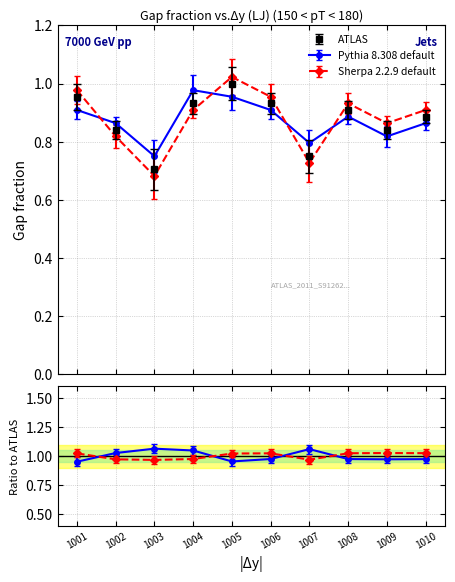

Which category has the highest value across all series?

1005